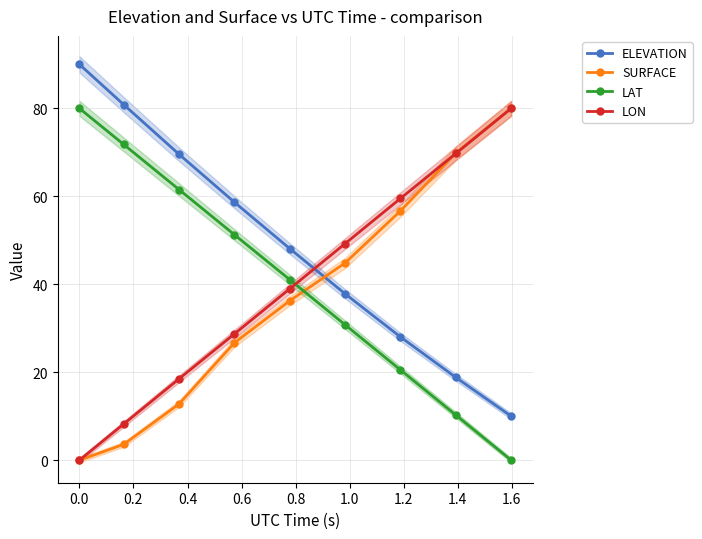

True or false: LAT and ELEVATION intersect in this chart.

False